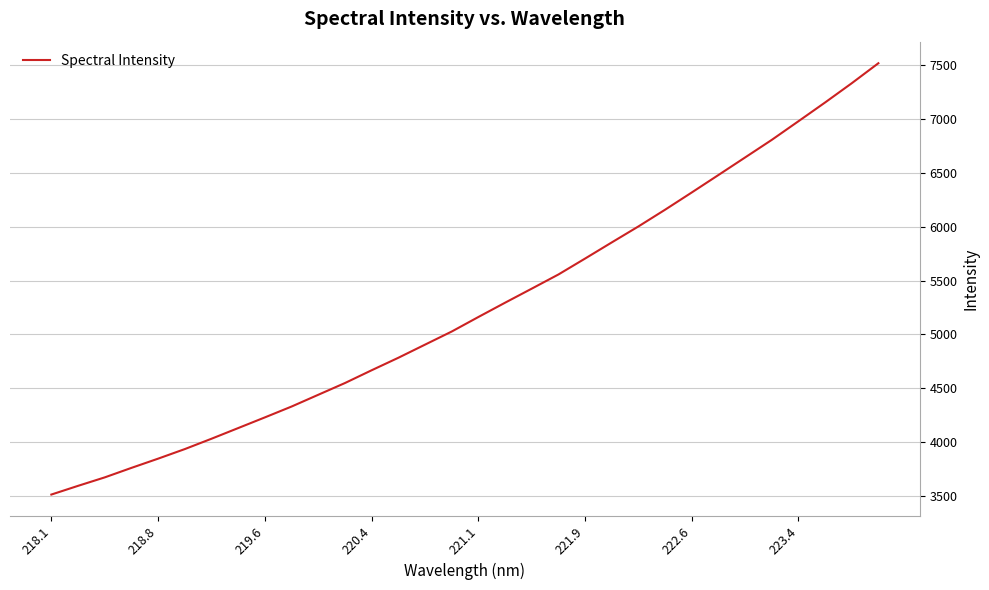

What is the difference between the maximum and minimum values?

4003.0